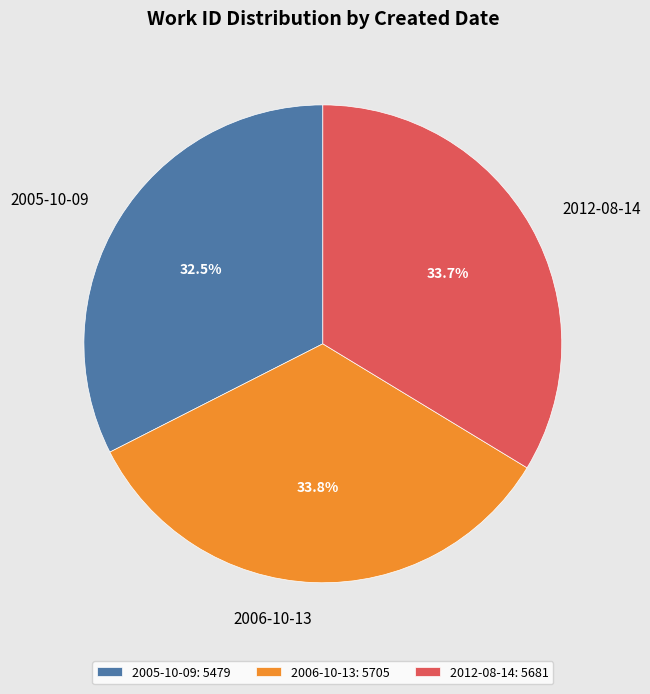

What percentage do 2012-08-14 and 2005-10-09 together represent?

66.2%